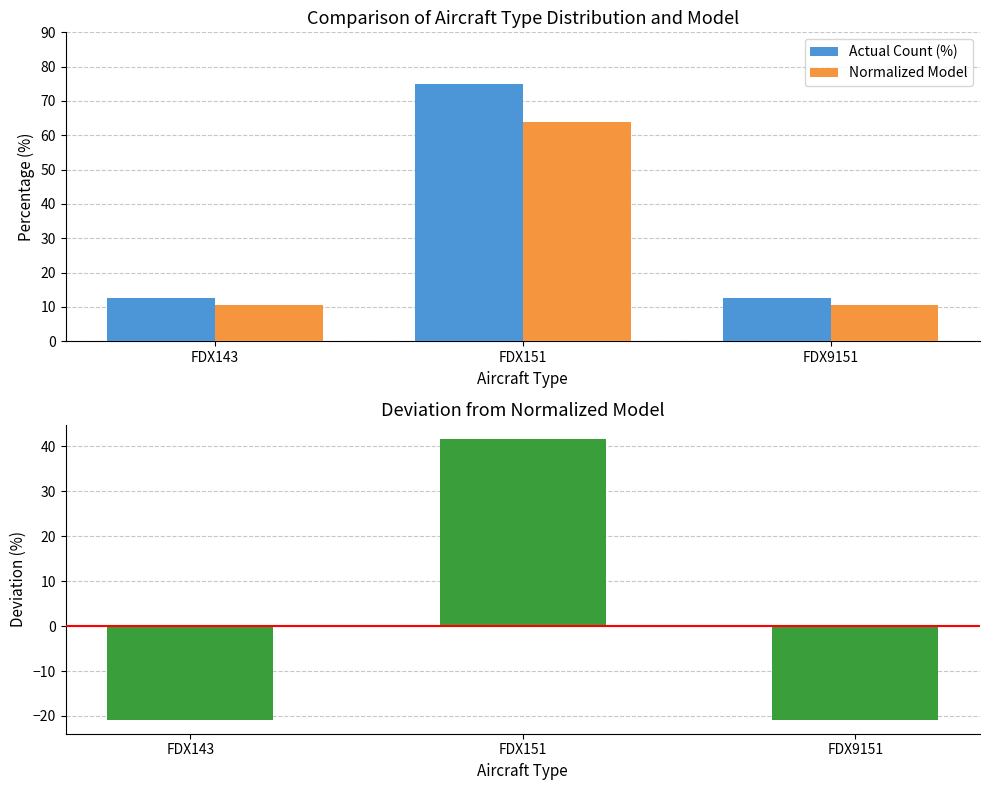

What is the average value of the Normalized Model series?

28.3